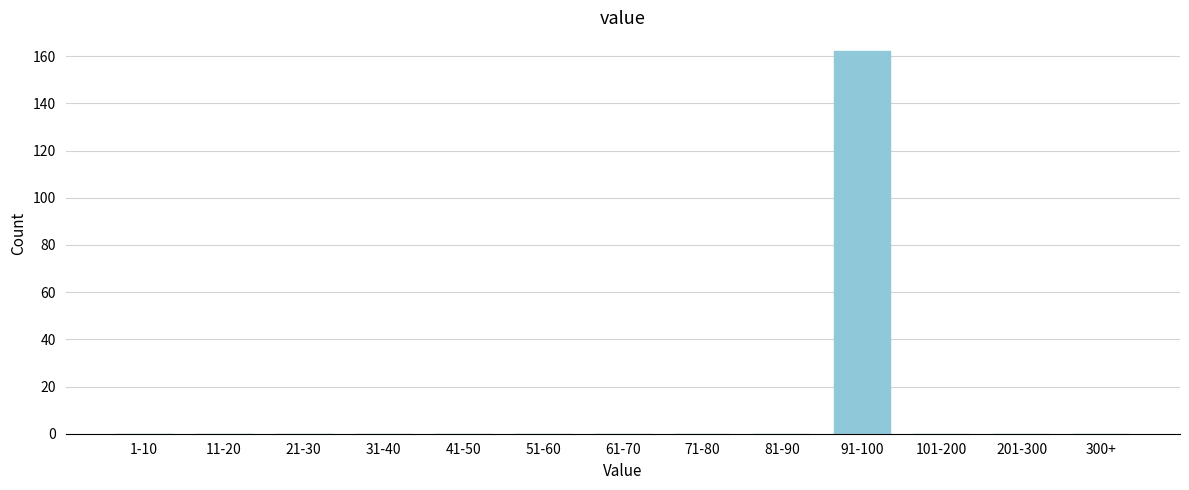

Reading left to right, extract all data points from this chart.

1-10=0	11-20=0	21-30=0	31-40=0	41-50=0	51-60=0	61-70=0	71-80=0	81-90=0	91-100=162	101-200=0	201-300=0	300+=0